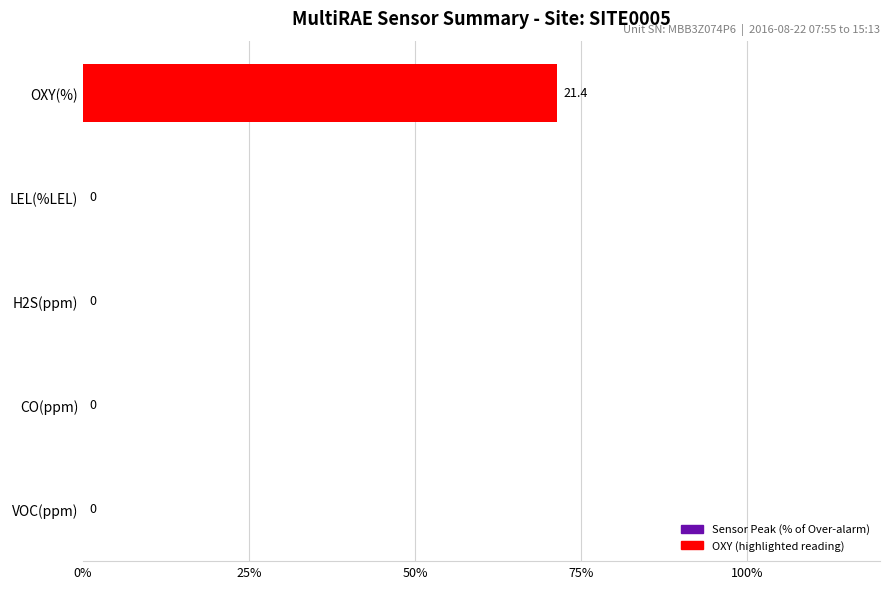

Is it true that the value at CO(ppm) is 37.1?

False